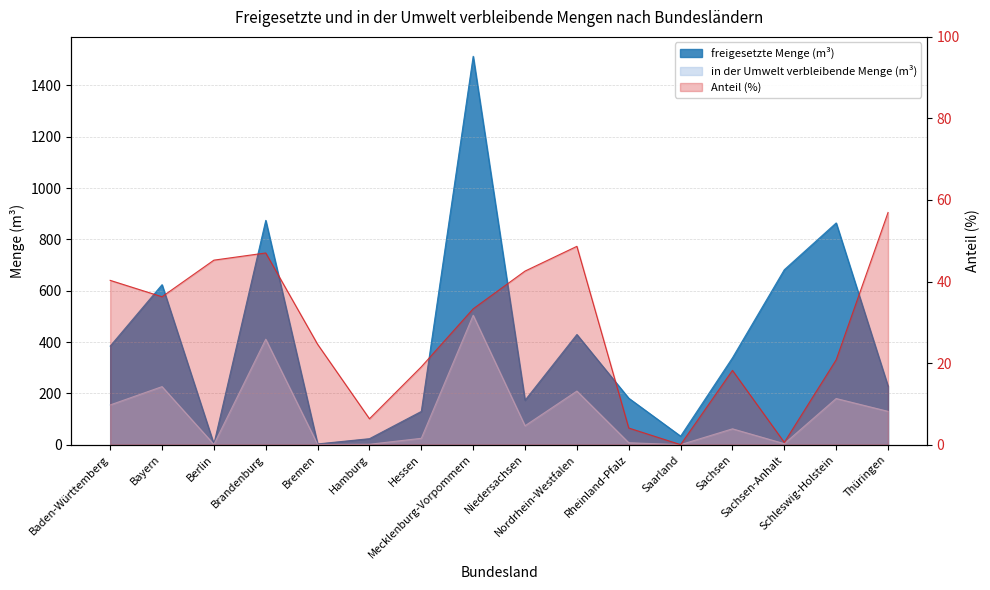

Between Hessen and Sachsen-Anhalt, which is larger?

Sachsen-Anhalt